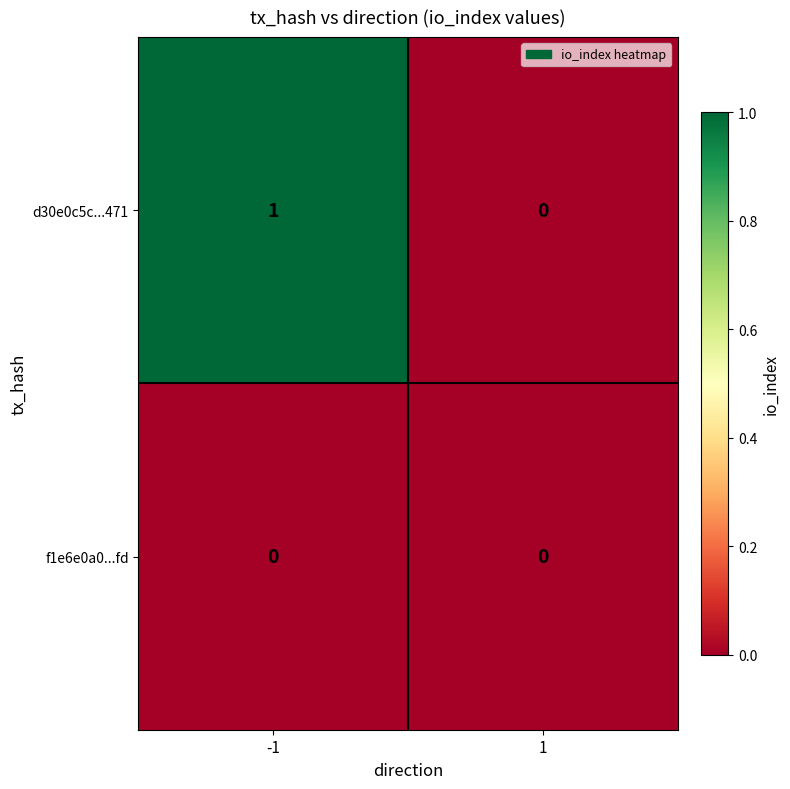

How many data points does each series have?

2